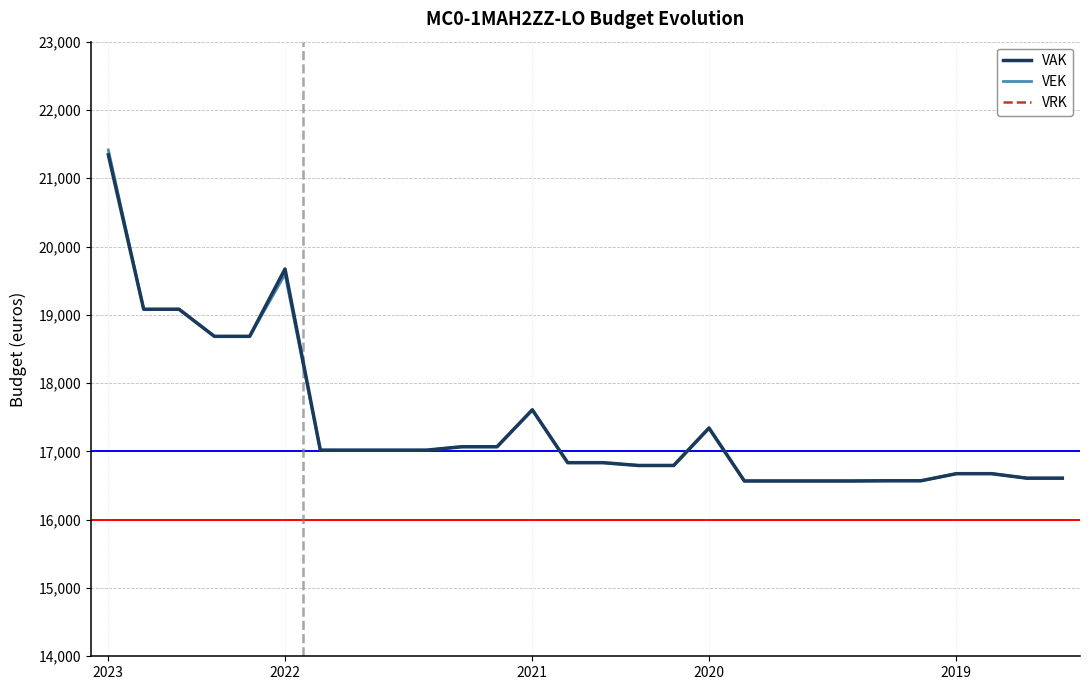

How many interior local peaks does the VAK series have?

3